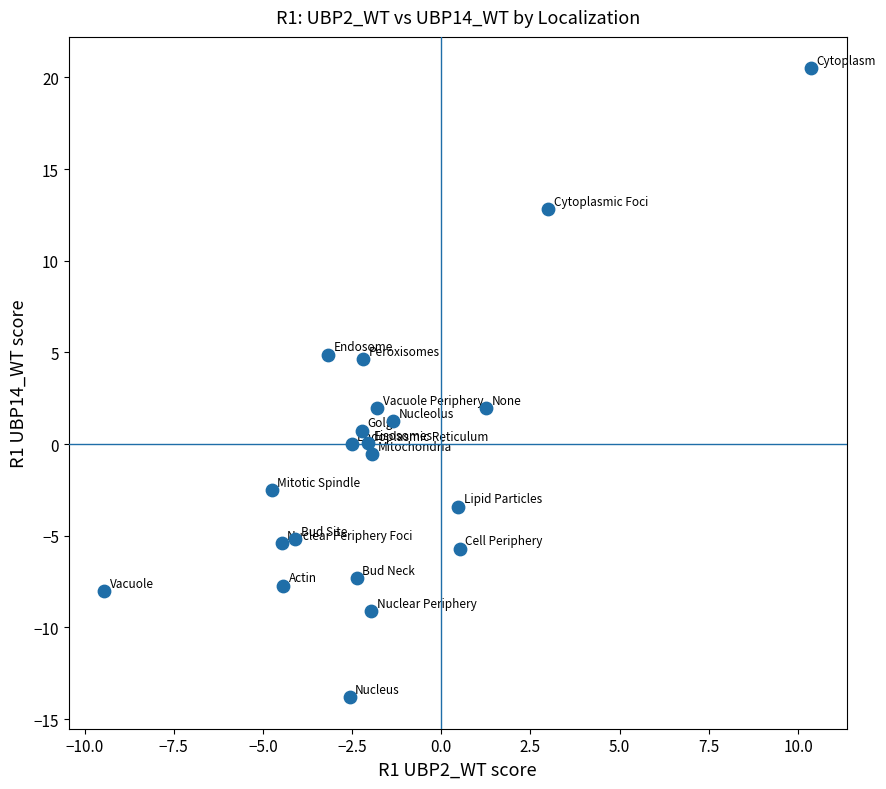

What is the range of Y values (max minus min)?

34.3